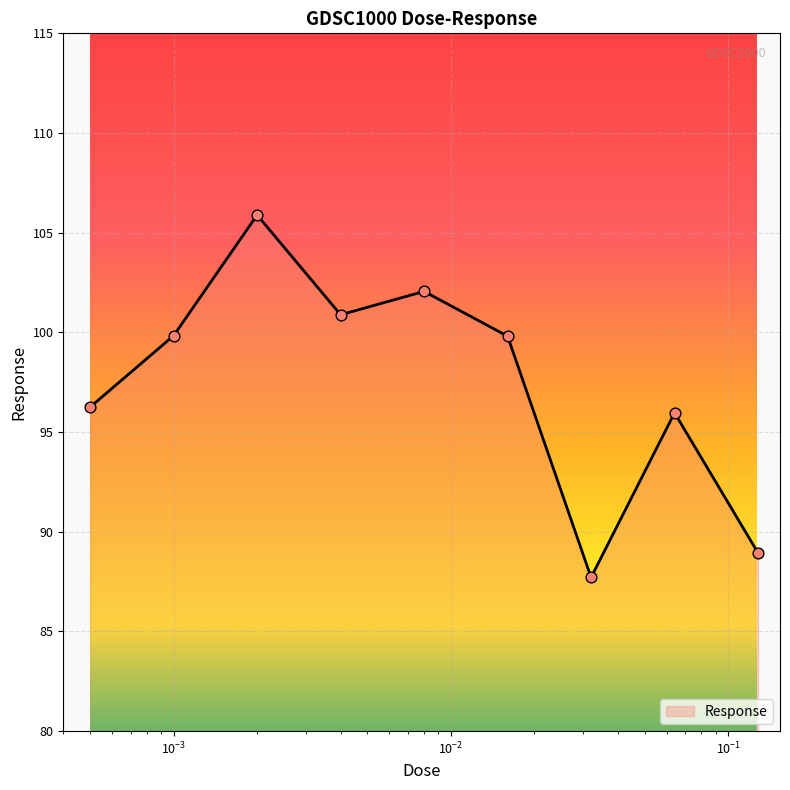

What is the greatest value displayed?

105.9